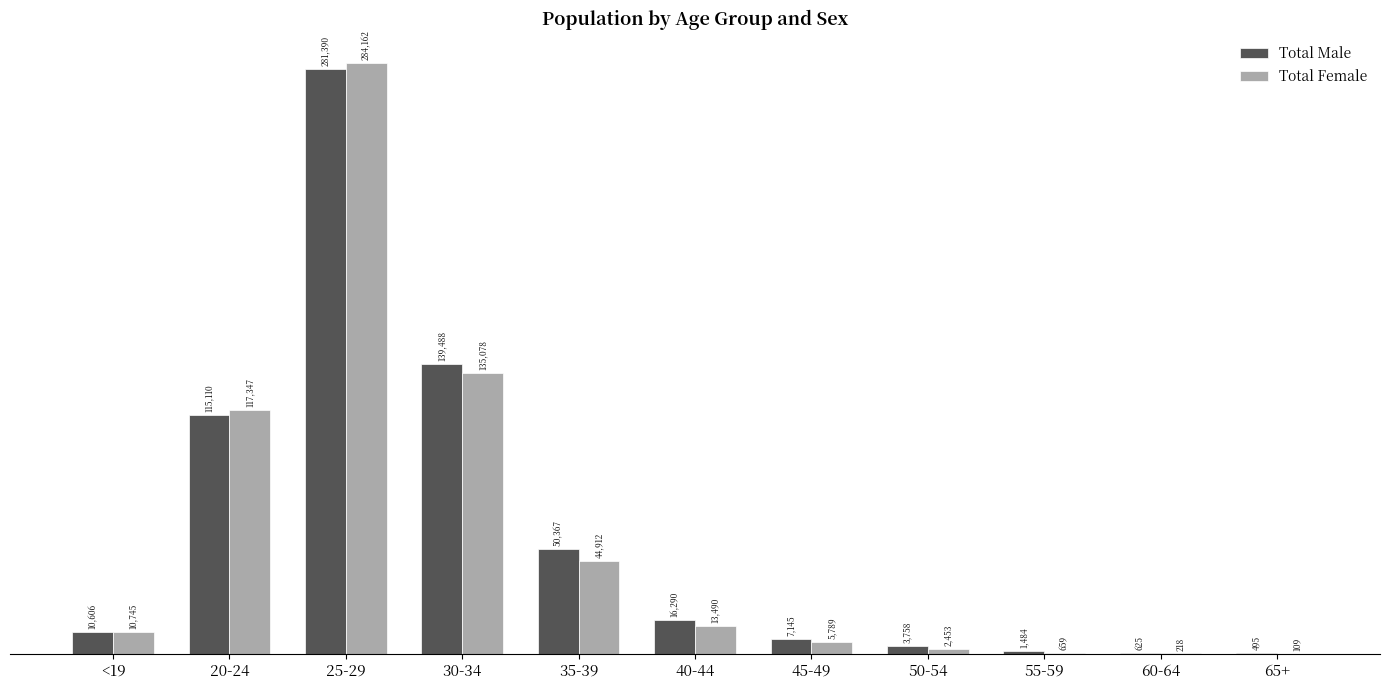

What is the sum of the Total Male values at 40-44 and 65+?

16785